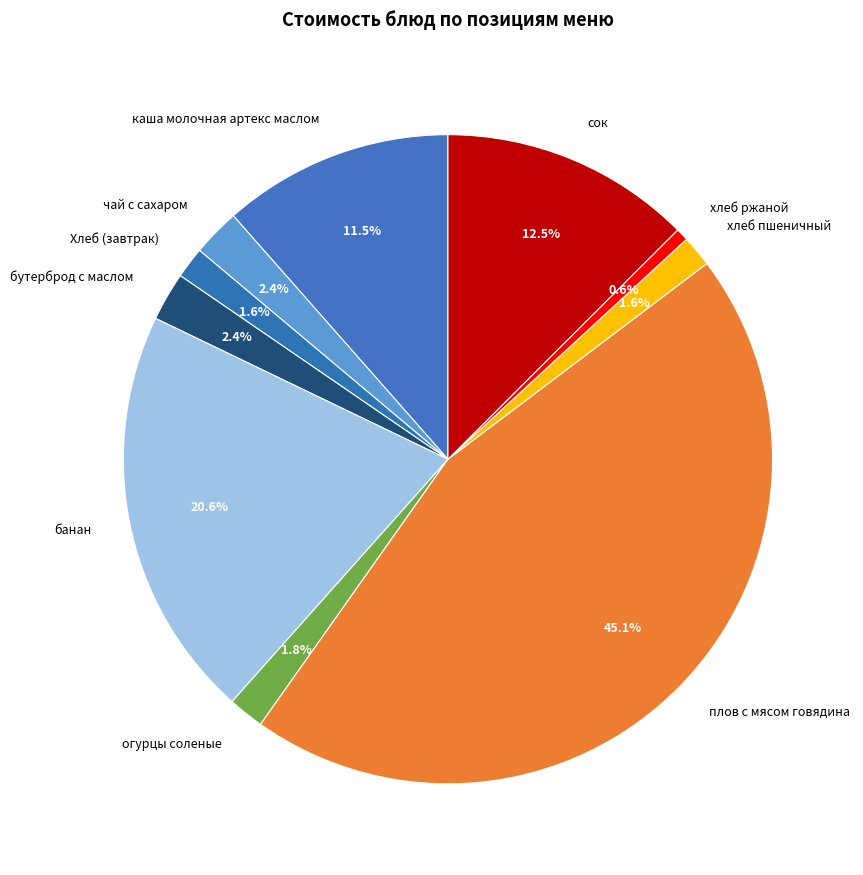

Combined, what portion of the pie is хлеб пшеничный and хлеб ржаной?

2.2%